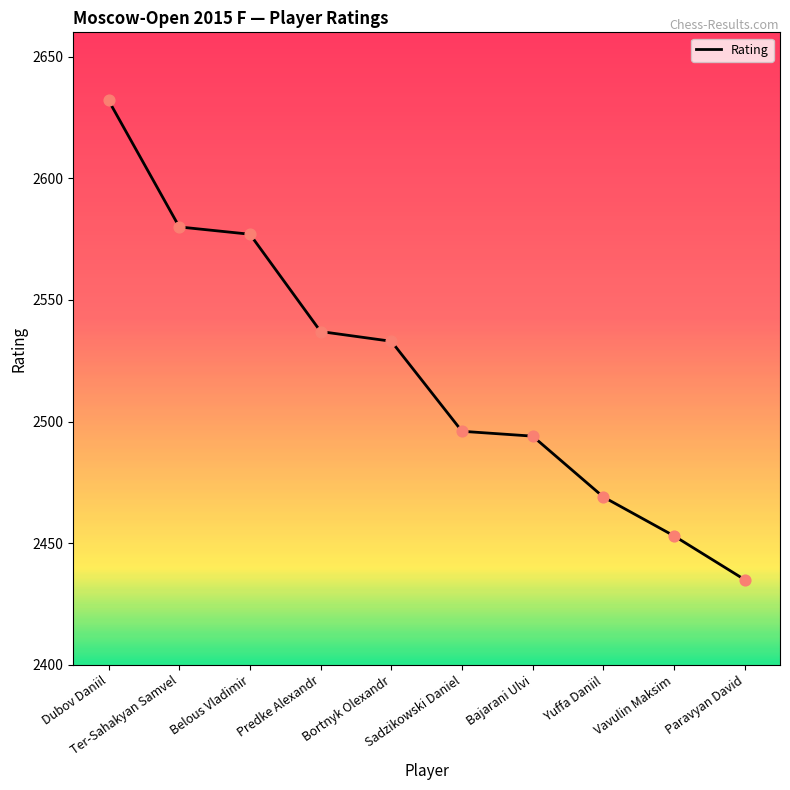

What is the change in value from Dubov Daniil to Bortnyk Olexandr?

-99